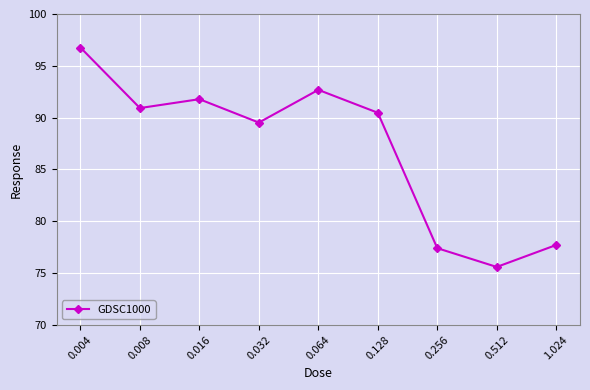

What is the value of the 9th point from the left?

77.7